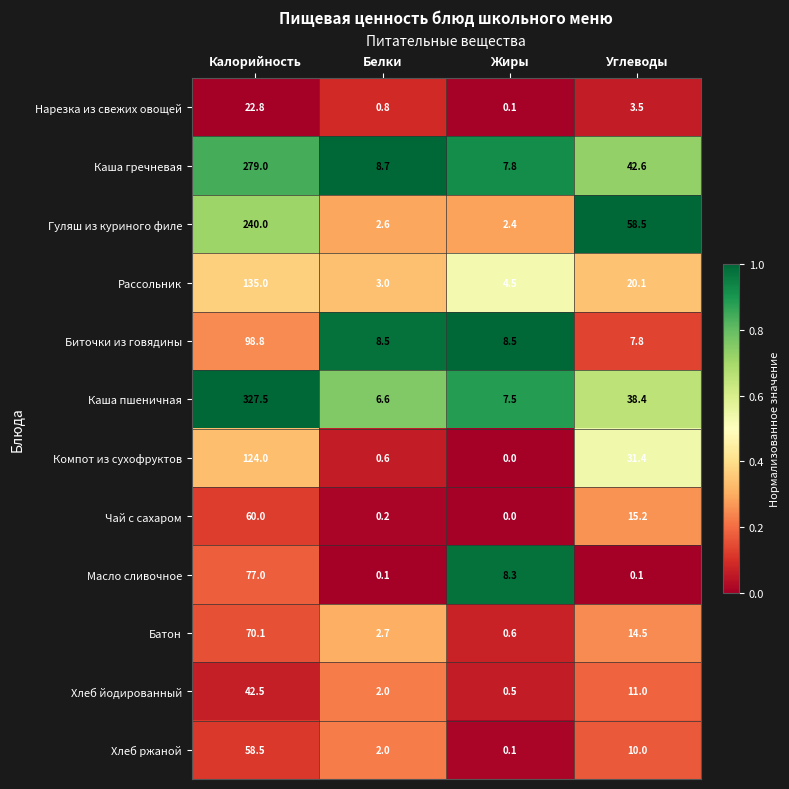

What is the maximum value shown in the chart?

327.5